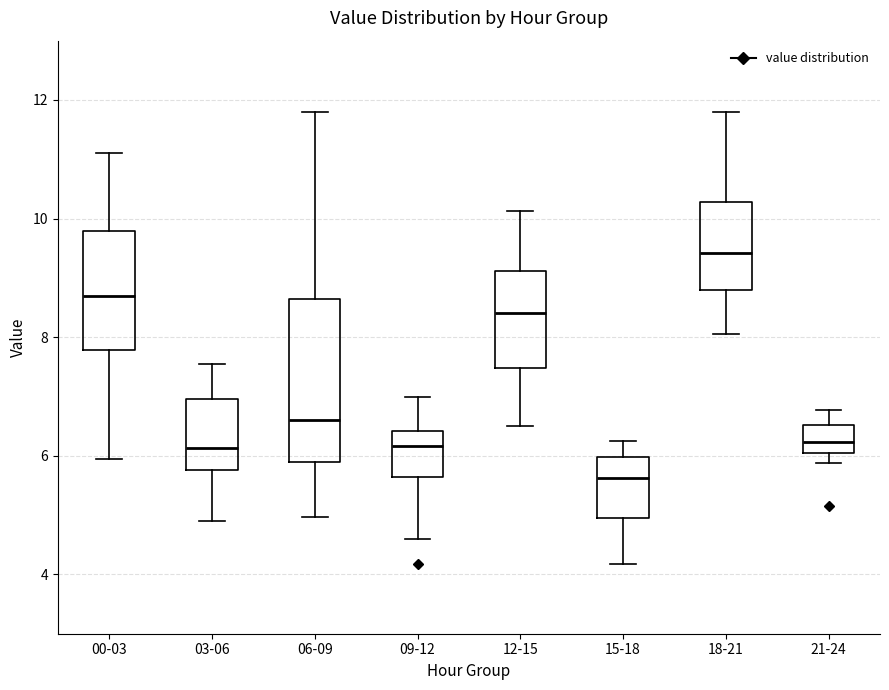

Reading left to right, read every box against the y-axis: the position of its median line, the range the box covers, and the ends of its whiskers. The values are not printed on the chart, so give them approximately, as read against the axis.

00-03: median 8.8, box 7.8 to 9.8, whiskers 6.0 to 11.2
03-06: median 6.2, box 5.8 to 7.0, whiskers 5.0 to 7.6
06-09: median 6.6, box 5.8 to 8.6, whiskers 5.0 to 11.8
09-12: median 6.2, box 5.6 to 6.4, whiskers 4.6 to 7.0
12-15: median 8.4, box 7.4 to 9.2, whiskers 6.6 to 10.2
15-18: median 5.6, box 5.0 to 6.0, whiskers 4.2 to 6.2
18-21: median 9.4, box 8.8 to 10.2, whiskers 8.0 to 11.8
21-24: median 6.2, box 6.0 to 6.6, whiskers 5.8 to 6.8